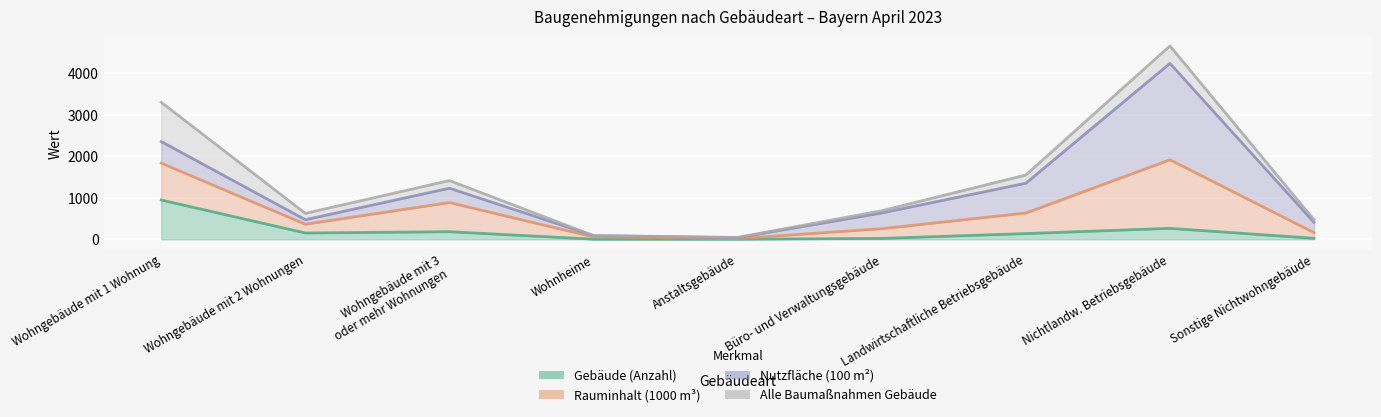

True or false: Rauminhalt (1000 m³) and Gebäude (Anzahl) cross at least once.

False